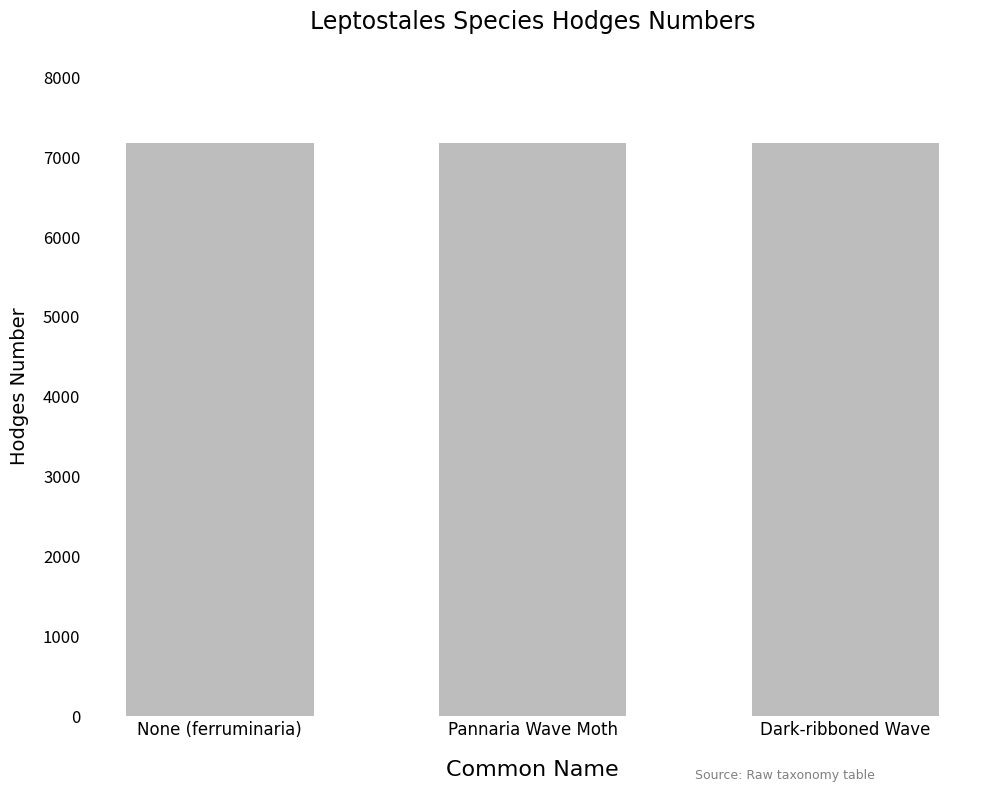

What is the label of the 2nd bar from the right?

Pannaria Wave Moth